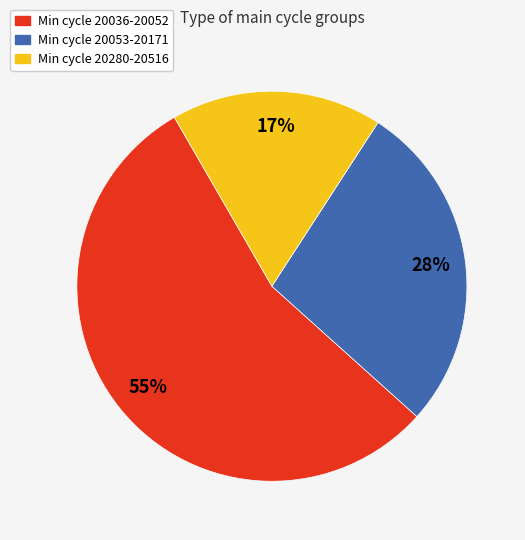

Does any single category account for the majority?

Yes